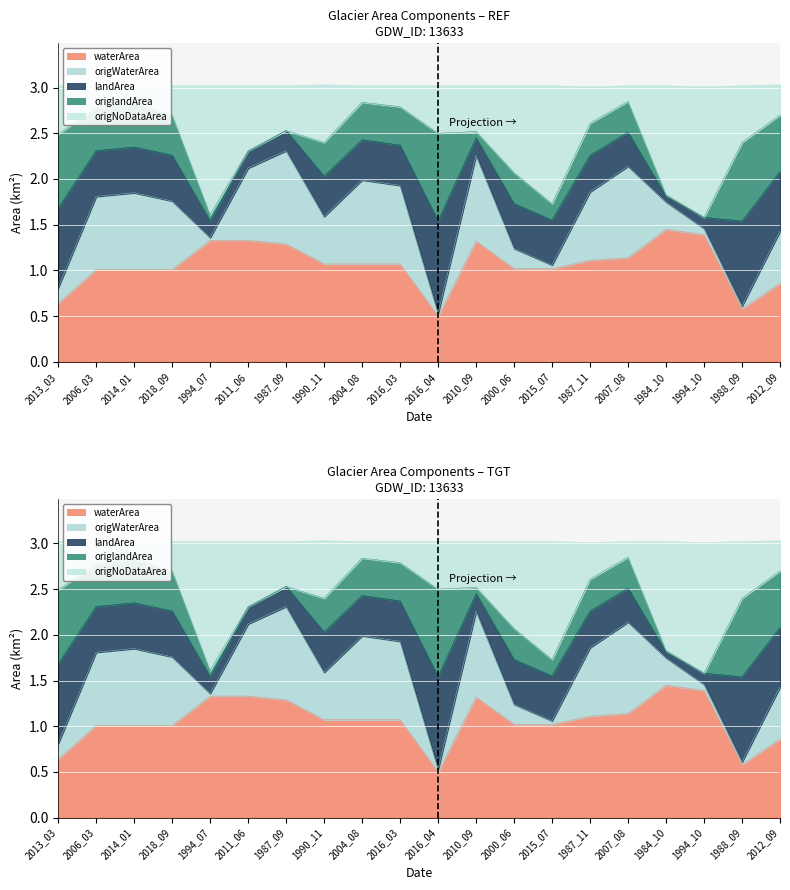

Which series has the largest total across all categories?

origNoDataArea